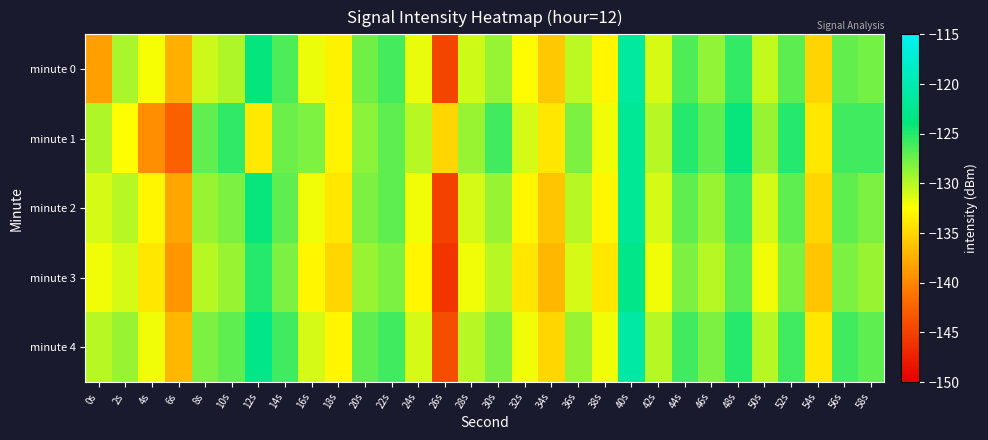

List the series in order of their peak value, highest first.

minute 4, minute 0, minute 1, minute 2, minute 3